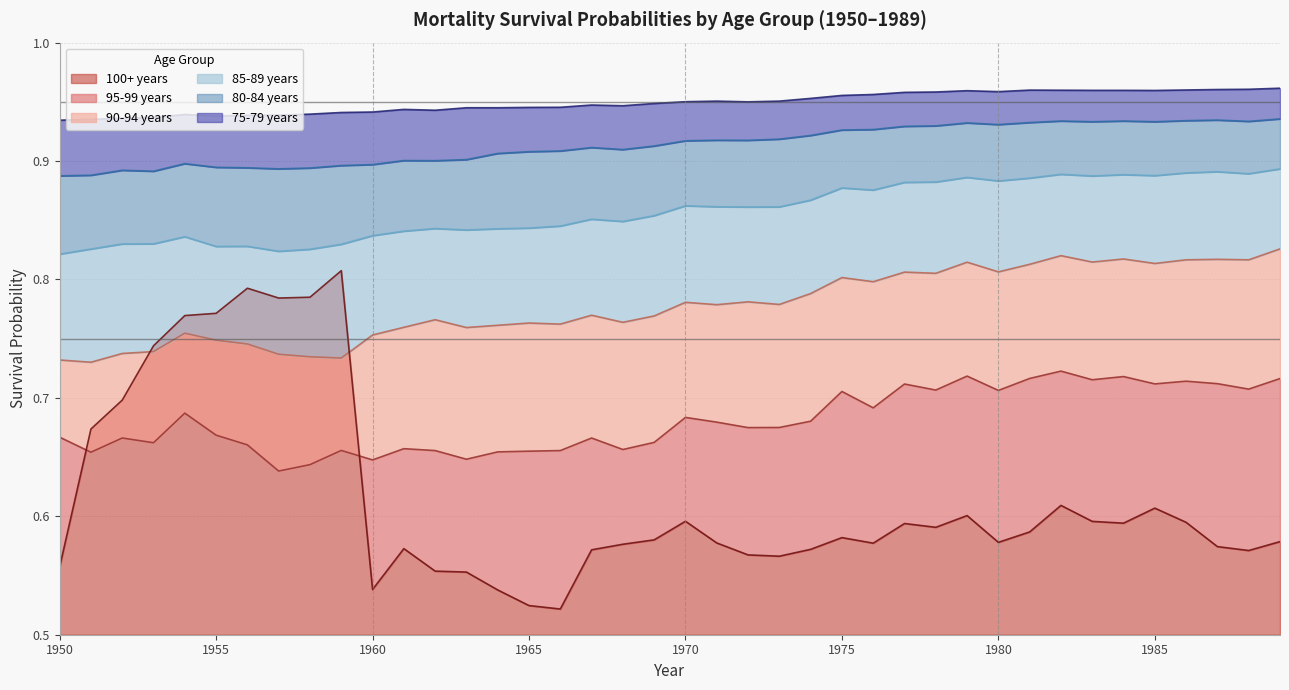

Count the 95-99 years values in the range 0 to 1.

40